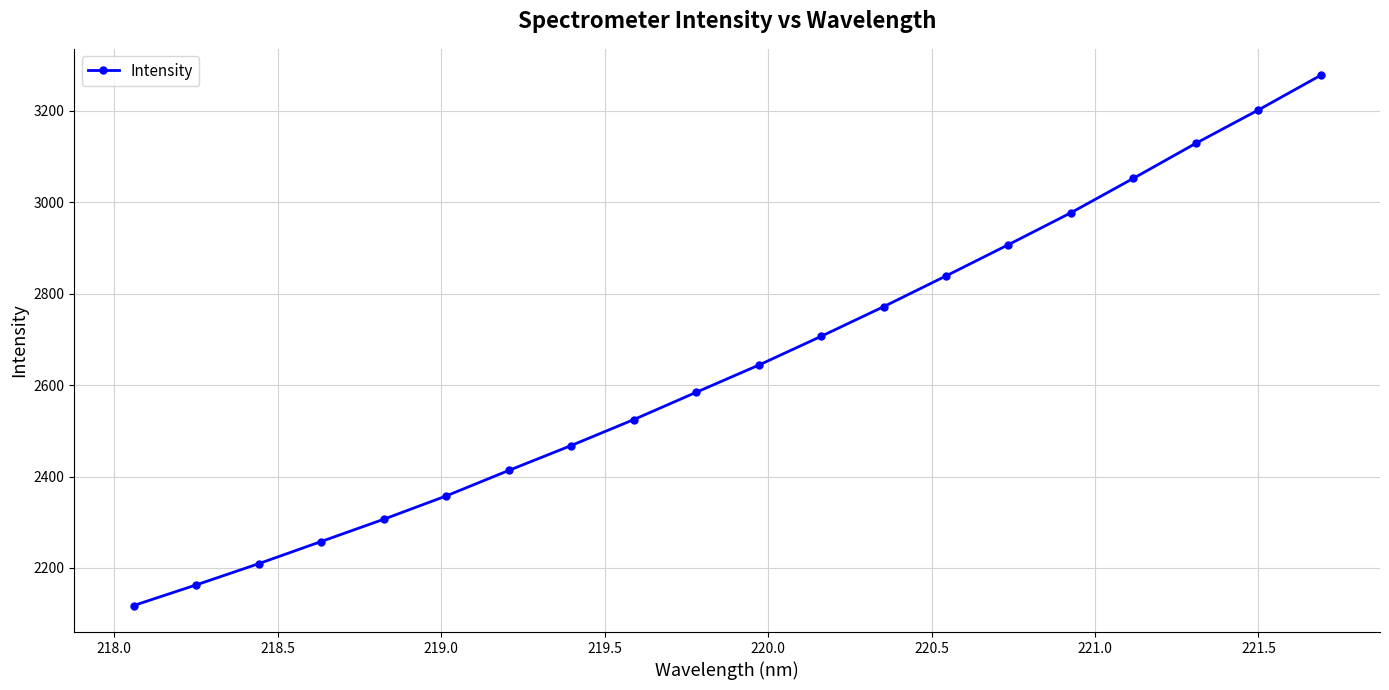

Does the chart display data point markers on the line(s)?

Yes